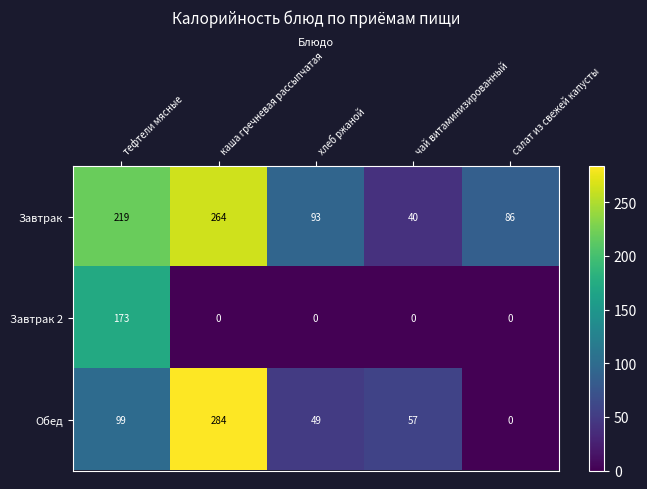

At which category is the sum across all series the highest?

каша гречневая рассыпчатая